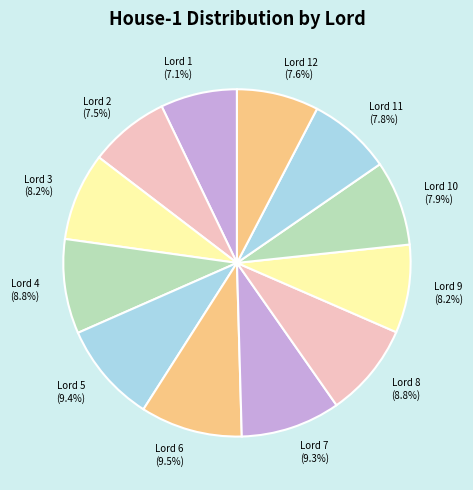

The Lord 11 slice represents 2% of the pie. True or false?

False